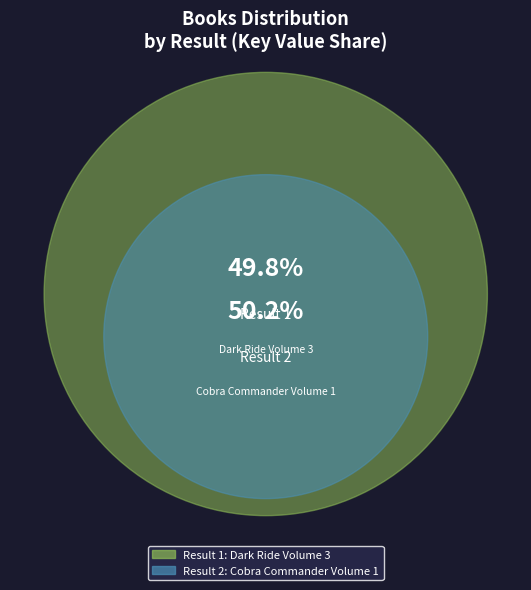

To the nearest percent, what is the average slice percentage?

50%